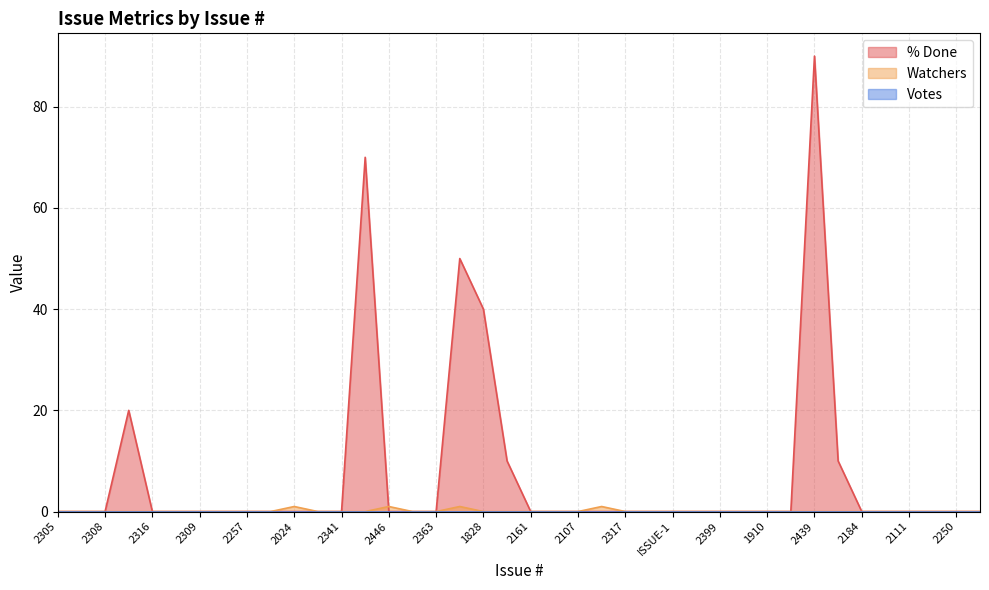

Count the number of categories in the chart.

40